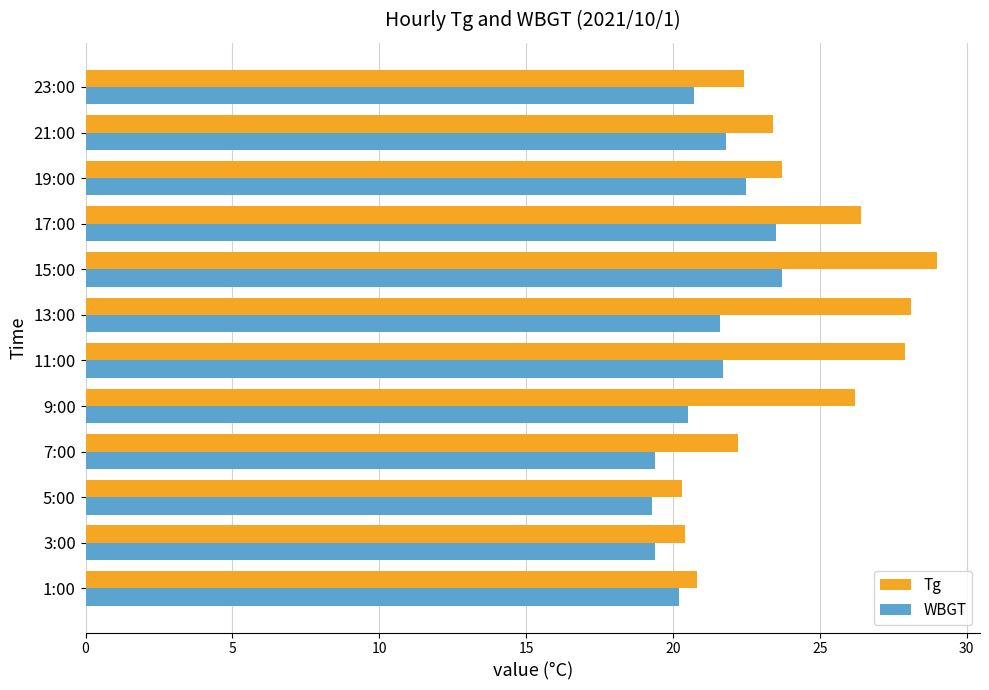

What is the total value across all series at 5:00?

39.6